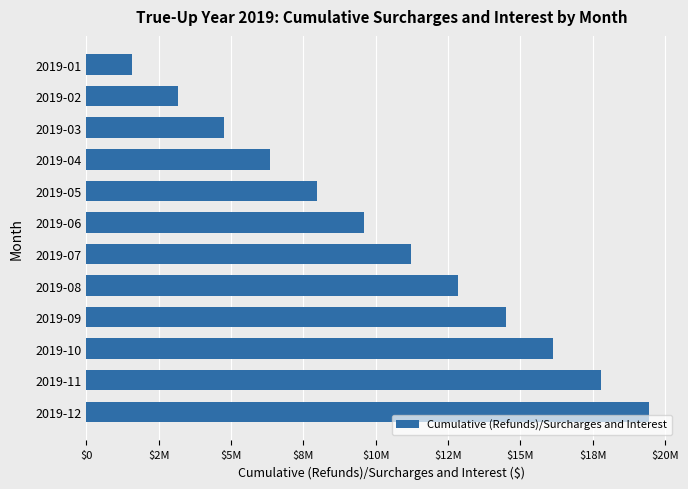

List the labels in order of value, largest first.

2019-12, 2019-11, 2019-10, 2019-09, 2019-08, 2019-07, 2019-06, 2019-05, 2019-04, 2019-03, 2019-02, 2019-01